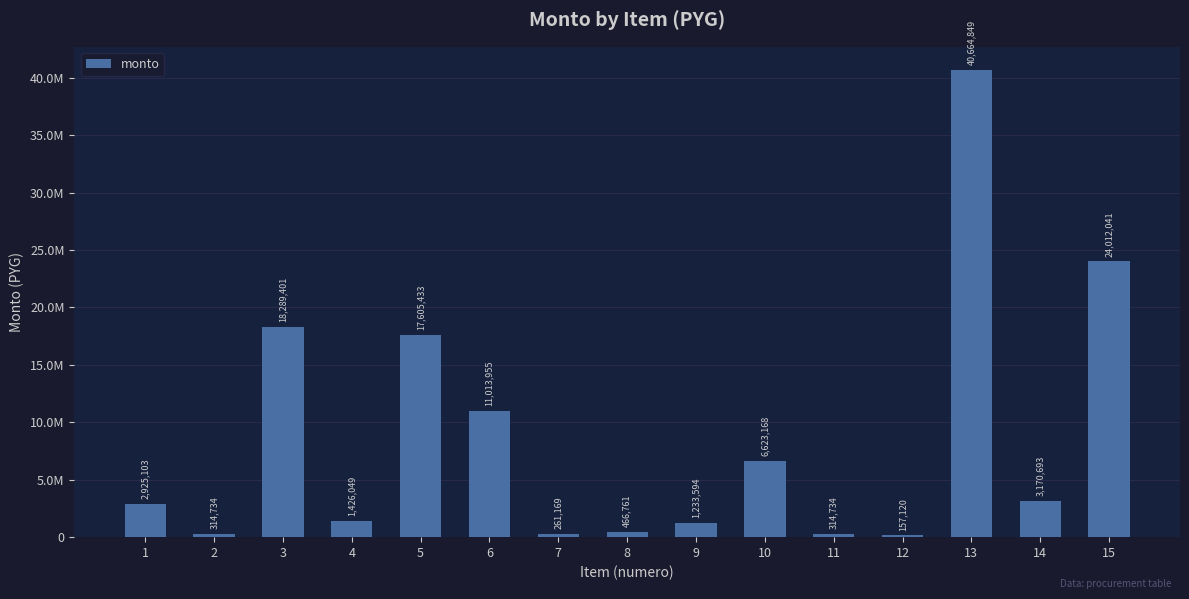

Between 15 and 12, which is larger?

15